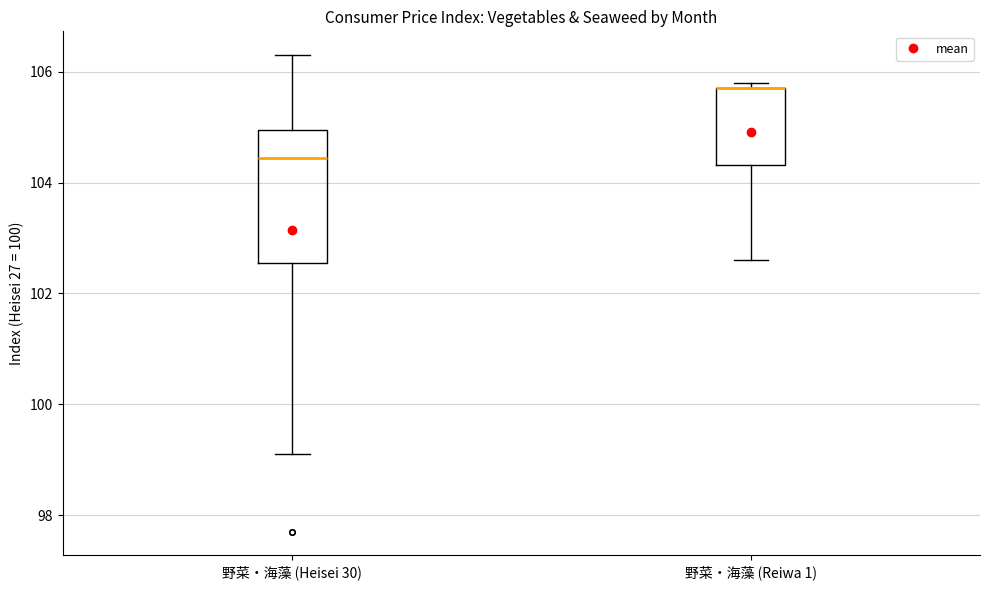

Comparing the boxes themselves (not the whiskers), which one is the tallest?

野菜・海藻 (Heisei 30)